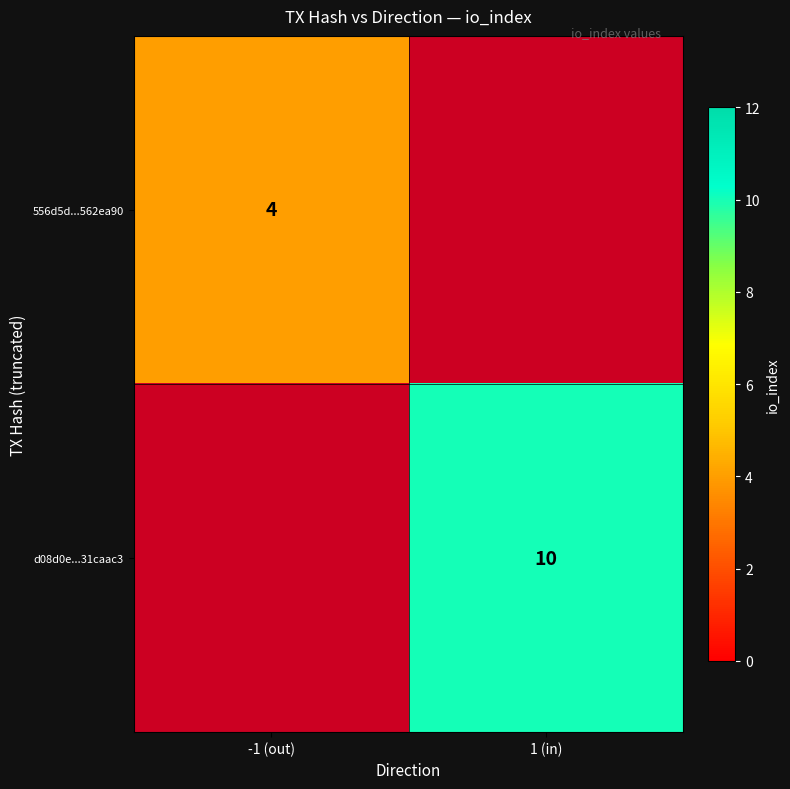

Which category has the highest value across all series?

1 (in)